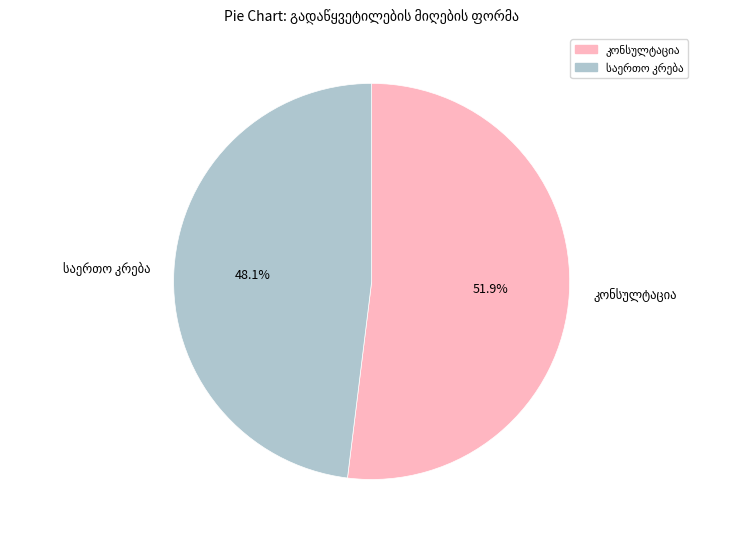

Is there any slice that represents more than half of the pie?

Yes